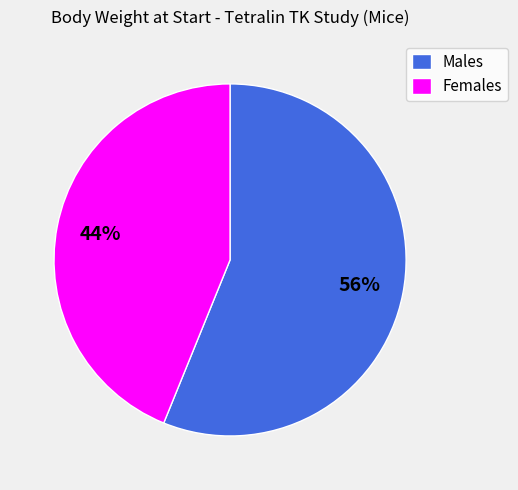

Count the number of slices in the pie.

2